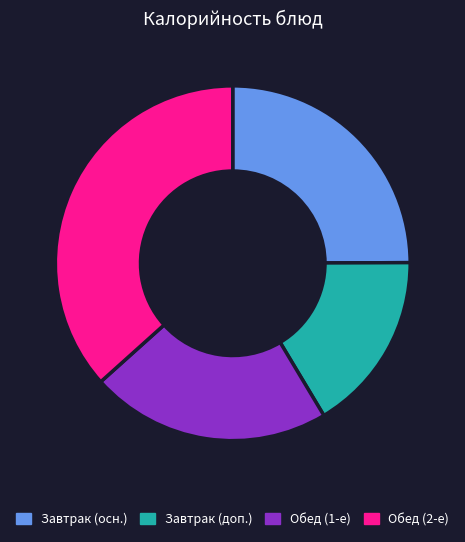

The Обед (2-е) slice represents 48% of the pie. True or false?

False